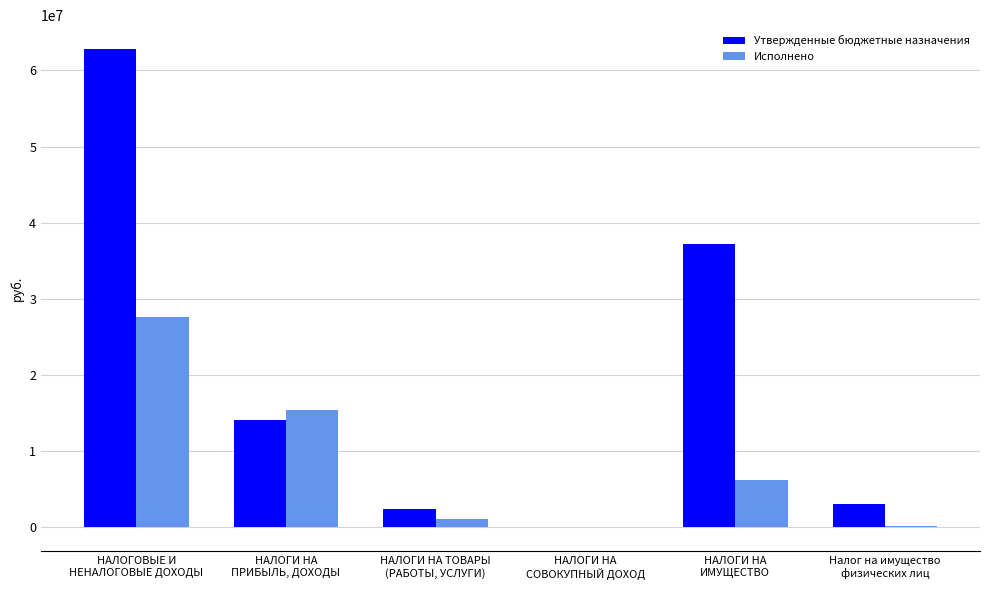

Does the chart contain stacked bars?

No